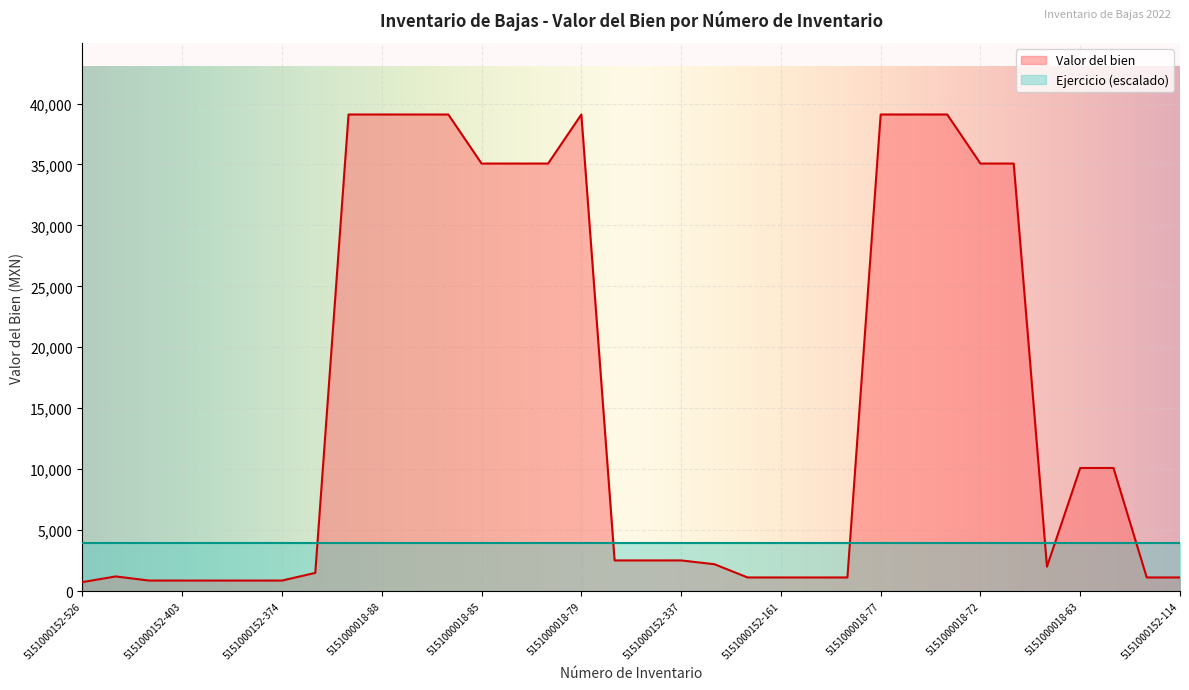

What is the label of the 6th point from the right?

5151000018-69